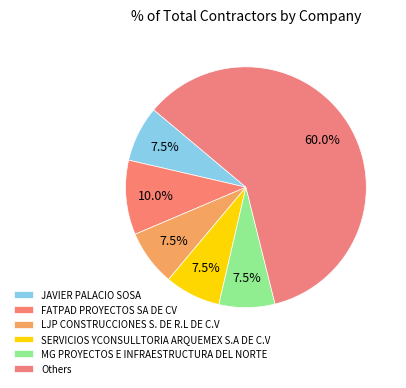

How many slices are in this pie chart?

6